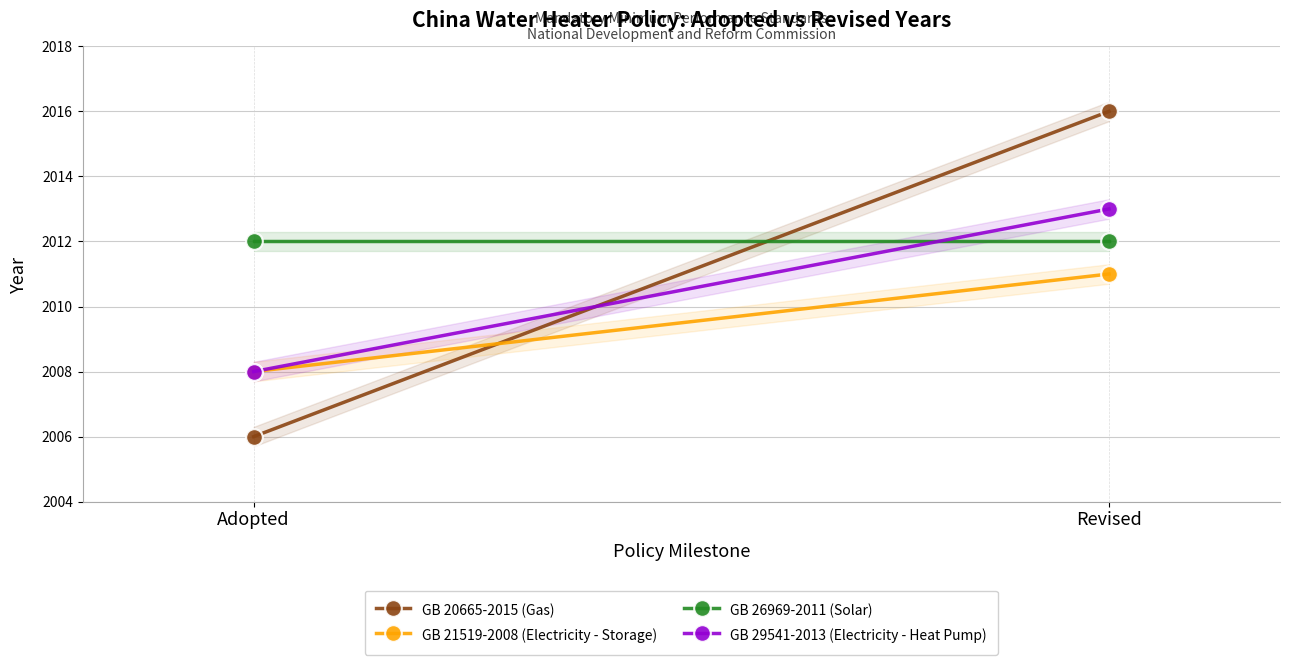

List the series in order of their overall mean, lowest first.

GB 21519-2008 (Electricity - Storage), GB 29541-2013 (Electricity - Heat Pump), GB 20665-2015 (Gas), GB 26969-2011 (Solar)